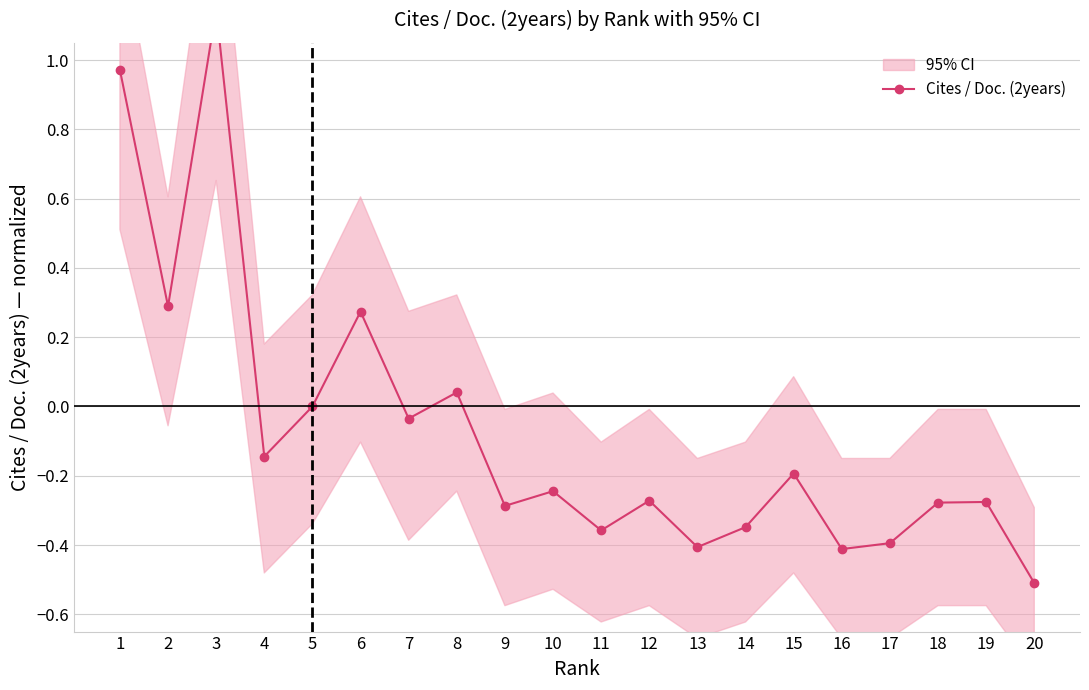

Reading right to left, extract all data points from this chart.

20=-0.5	19=-0.3	18=-0.3	17=-0.4	16=-0.4	15=-0.2	14=-0.3	13=-0.4	12=-0.3	11=-0.4	10=-0.2	9=-0.3	8=0.0	7=-0.0	6=0.3	5=0.0	4=-0.1	3=1.1	2=0.3	1=1.0